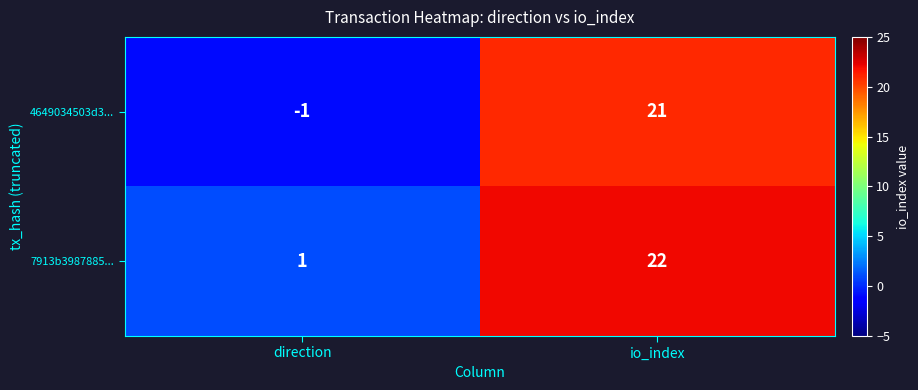

At which label is 7913b3987885... closest to 11?

direction